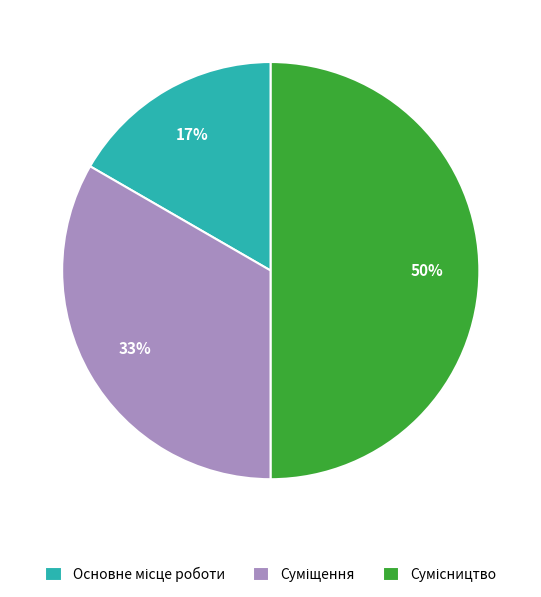

To the nearest percent, what is the average slice percentage?

33%